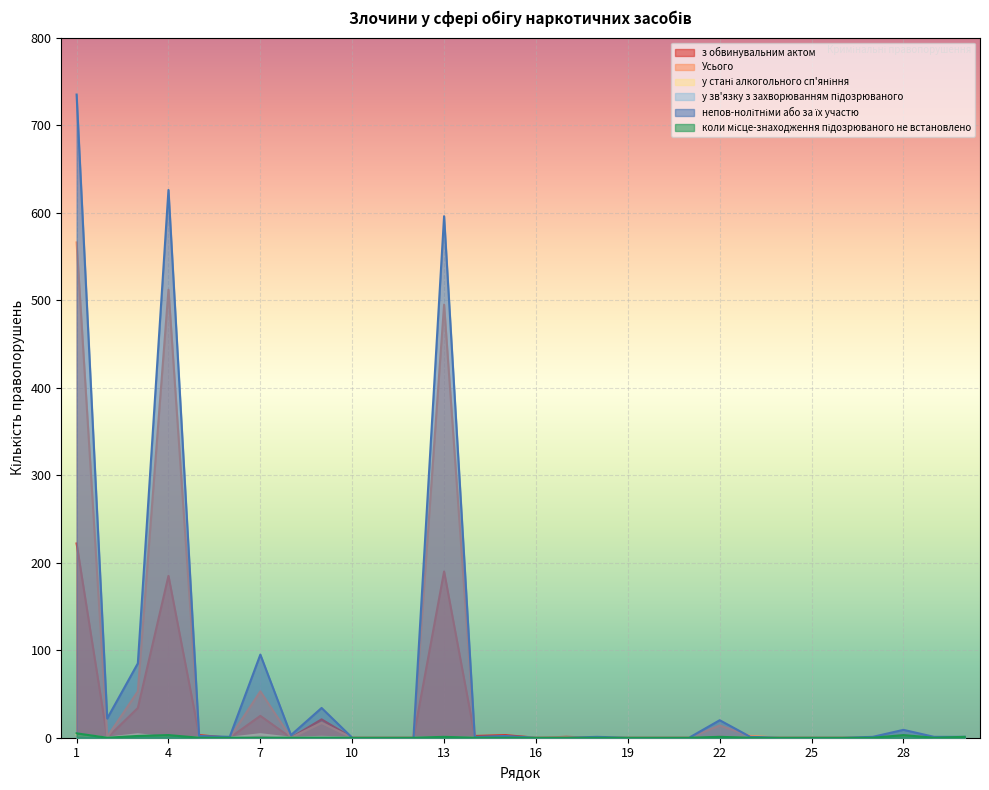

At which category does the chart reach its peak across all series?

1